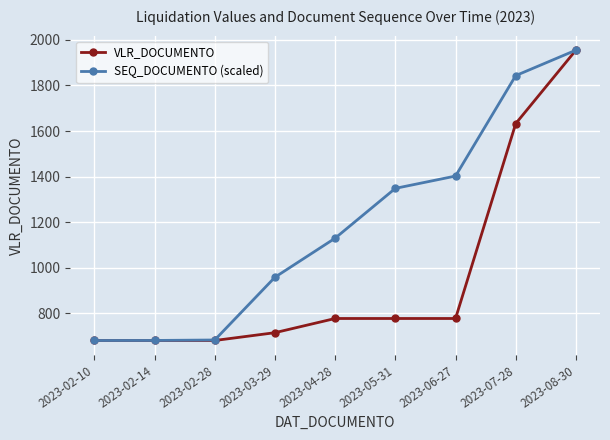

What is the average value of the VLR_DOCUMENTO series?

964.6